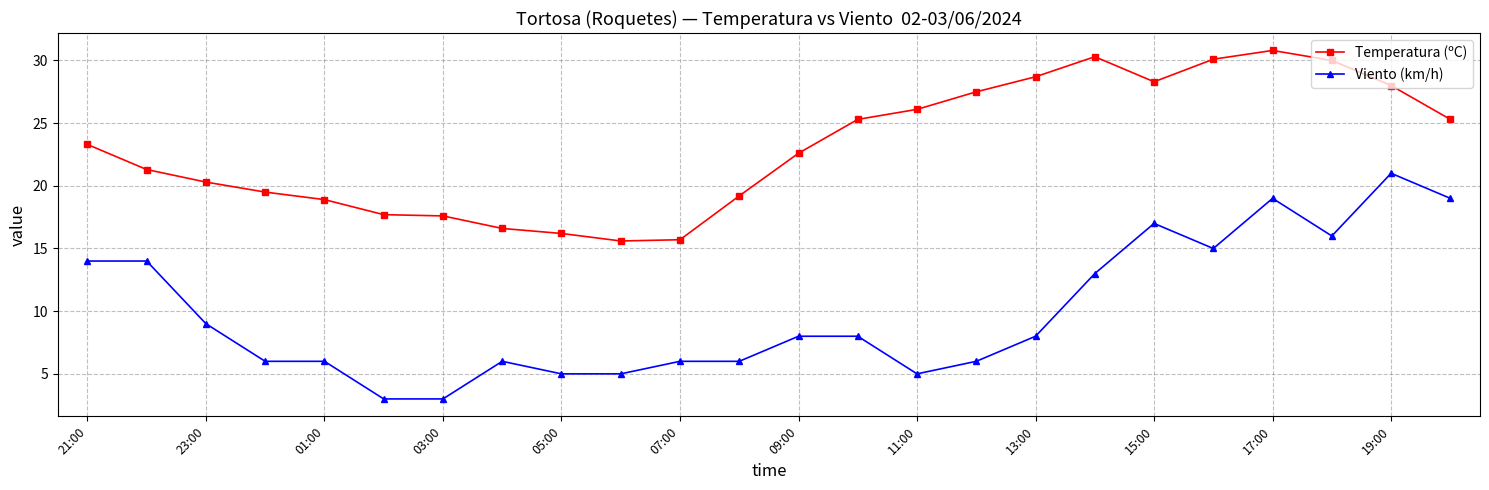

True or false: Temperatura (ºC) and Viento (km/h) cross at least once.

False